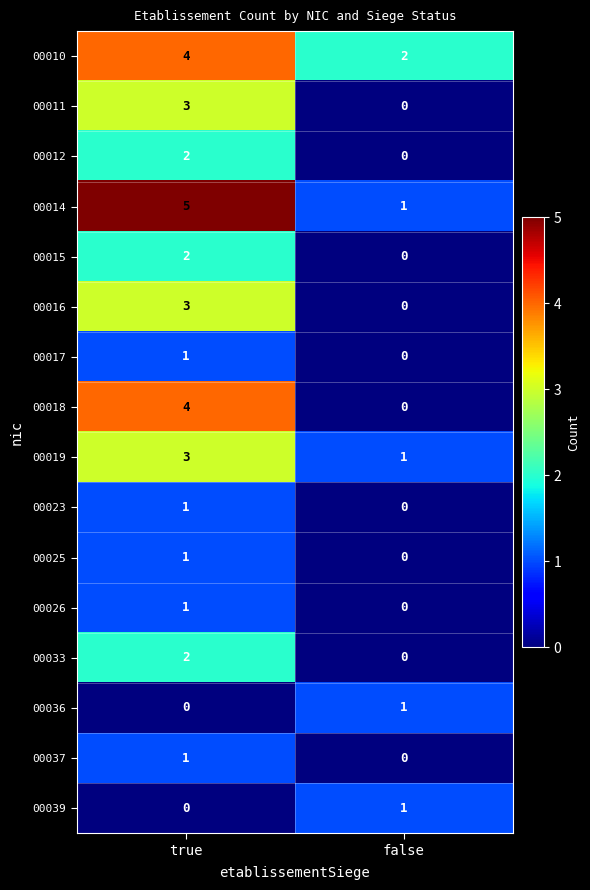

List the labels in order of 00017 value, smallest first.

false, true